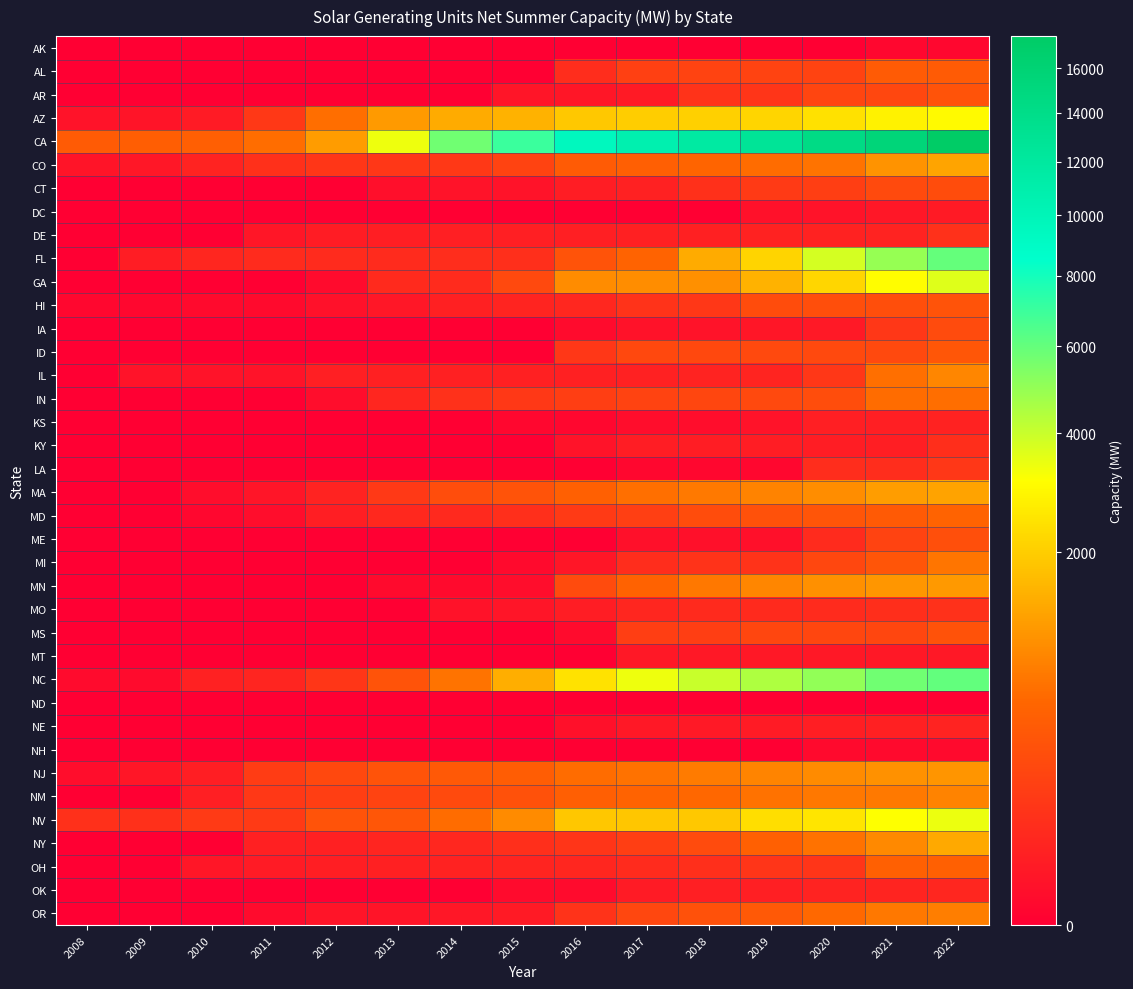

At 2022, list the series in order from largest to smallest.

CA, NC, FL, GA, NV, AZ, NY, CO, MA, MN, NJ, IL, NM, OR, MI, IN, MD, OH, AL, ID, AR, HI, MS, ME, CT, IA, LA, MO, DE, KY, OK, NE, KS, DC, MT, NH, AK, ND